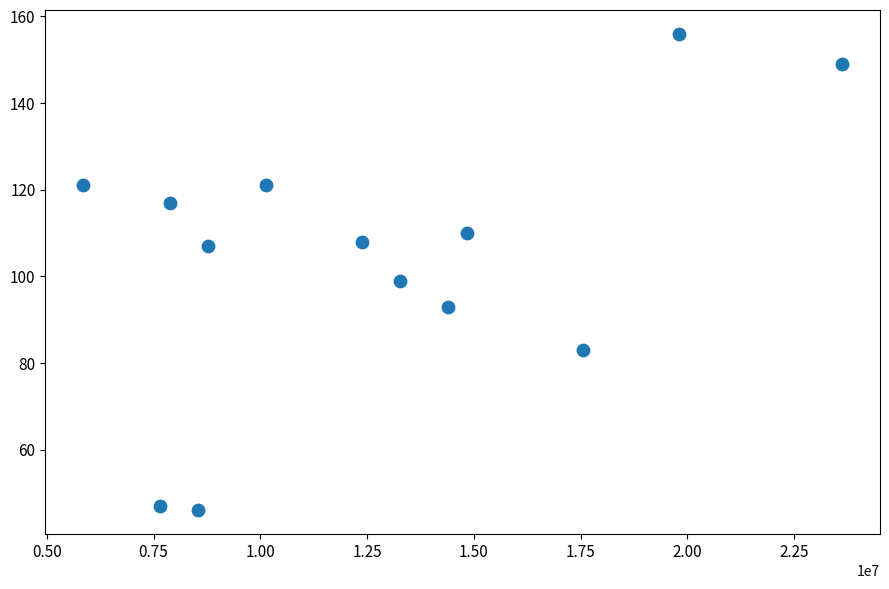

What Y value in the scatter plot is closest to 101?

99